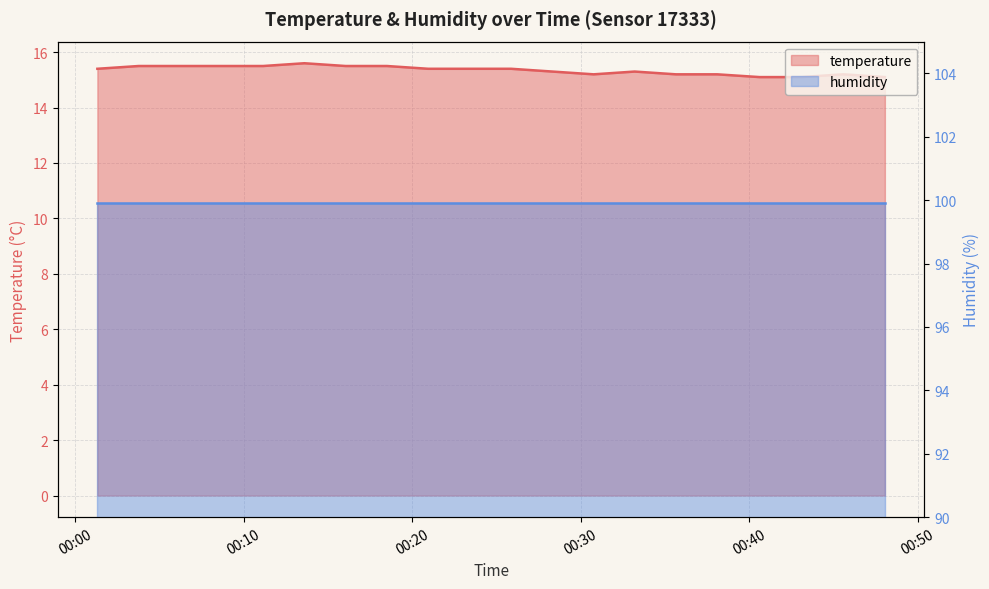

Rank the categories by value from lowest to highest.

2023-08-07T00:40:37, 2023-08-07T00:43:05, 2023-08-07T00:48:03, 2023-08-07T00:30:46, 2023-08-07T00:35:39, 2023-08-07T00:38:06, 2023-08-07T00:45:35, 2023-08-07T00:28:19, 2023-08-07T00:33:12, 2023-08-07T00:01:19, 2023-08-07T00:20:57, 2023-08-07T00:23:24, 2023-08-07T00:25:52, 2023-08-07T00:03:46, 2023-08-07T00:06:13, 2023-08-07T00:08:41, 2023-08-07T00:11:09, 2023-08-07T00:16:03, 2023-08-07T00:18:30, 2023-08-07T00:13:36